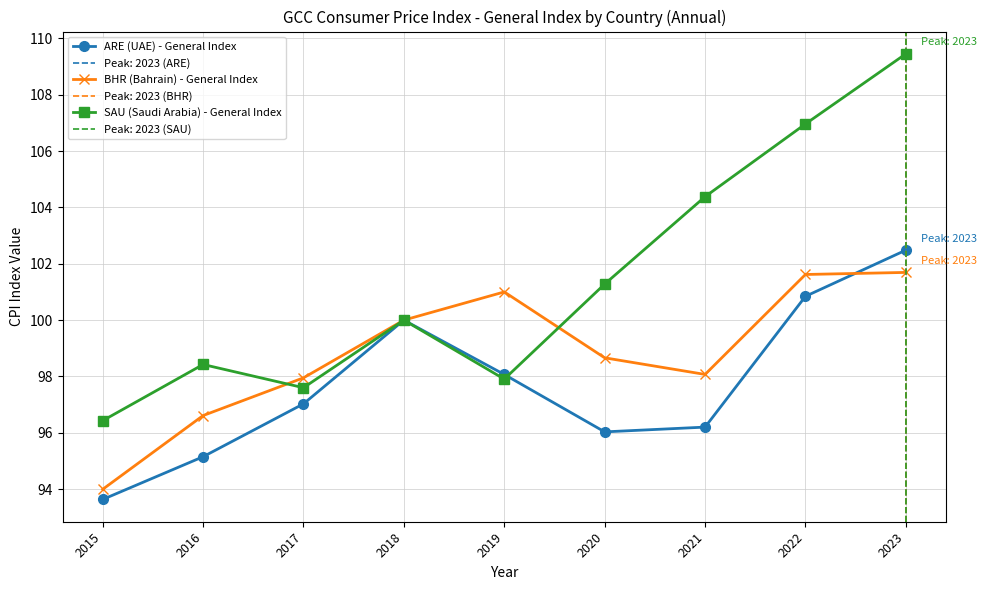

Reading left to right, list all the values displayed in this chart.

ARE (UAE) - General Index: 93.6	95.2	97.0	100.0	98.1	96.0	96.2	100.8	102.5
BHR (Bahrain) - General Index: 94.0	96.6	98.0	100.0	101.0	98.7	98.1	101.6	101.7
SAU (Saudi Arabia) - General Index: 96.4	98.4	97.6	100.0	97.9	101.3	104.4	107.0	109.5